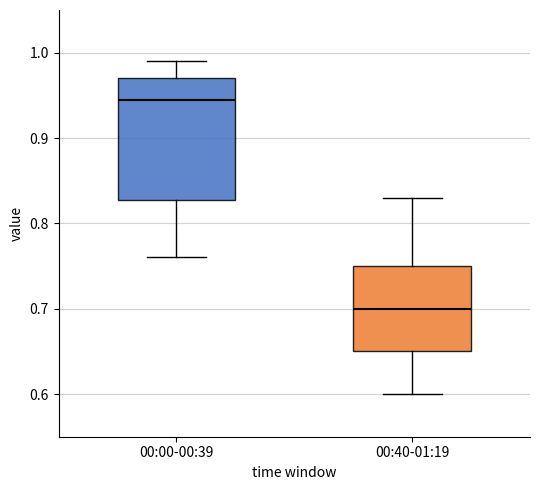

Comparing the boxes themselves (not the whiskers), which one is the tallest?

00:00-00:39